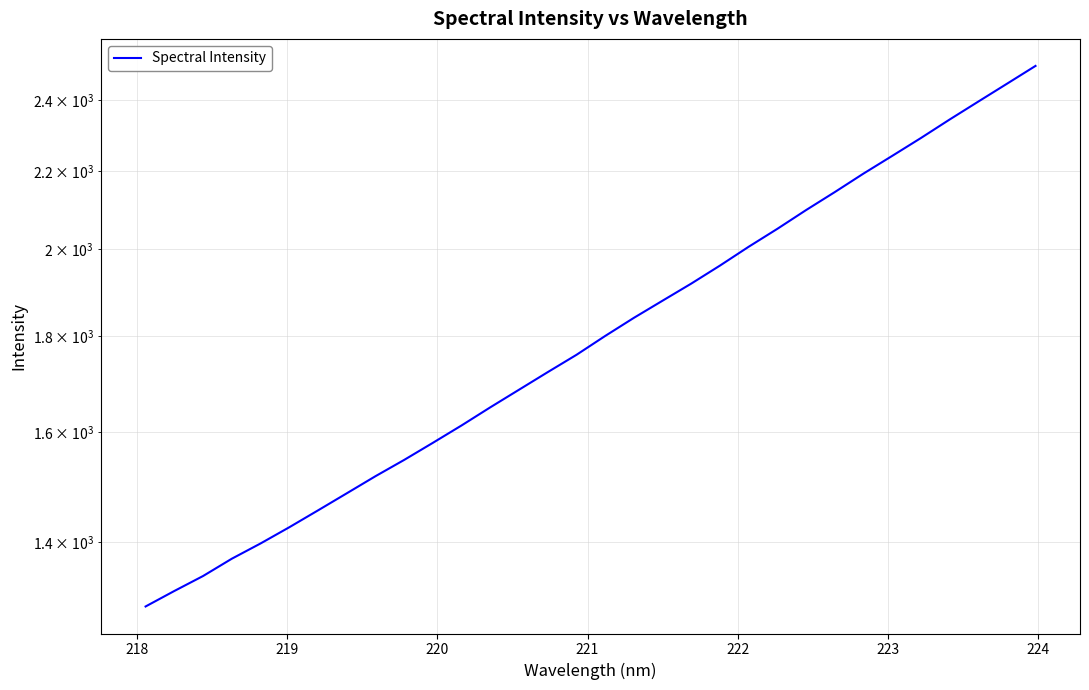

What is the value of the 31st point from the left?

2447.4